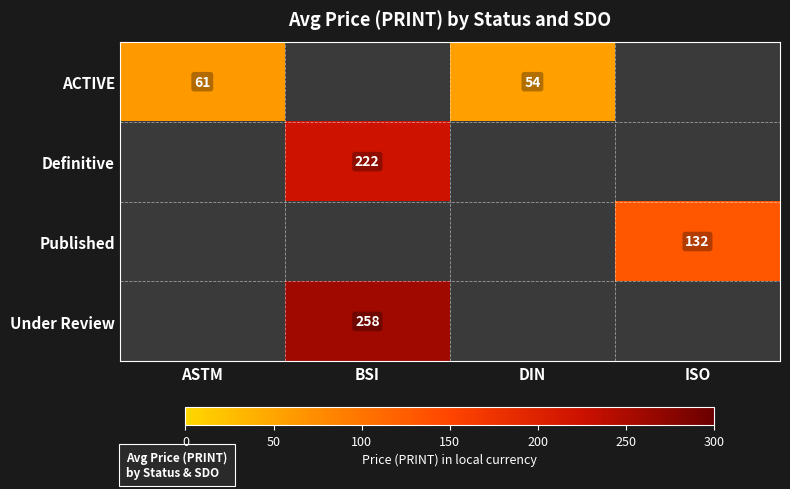

Is it true that ACTIVE equals 61 at ASTM?

True